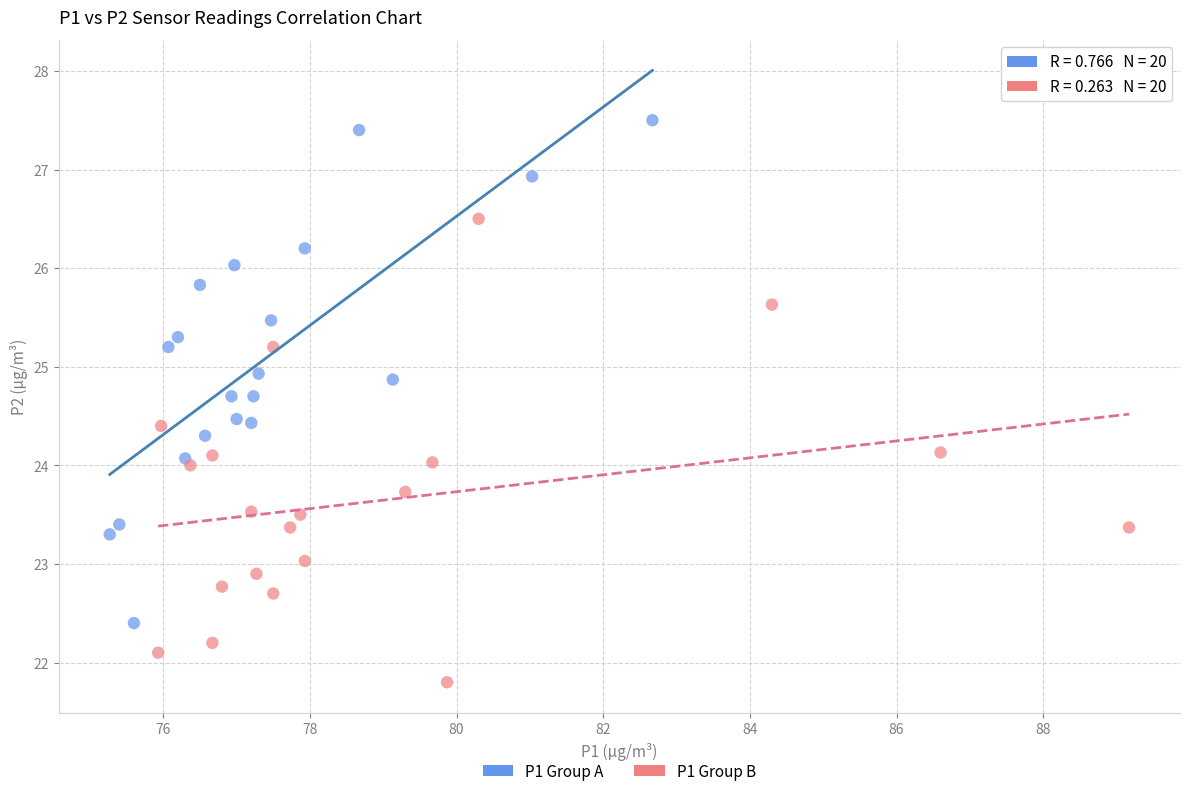

Which series reaches the minimum Y coordinate?

P1 Group B